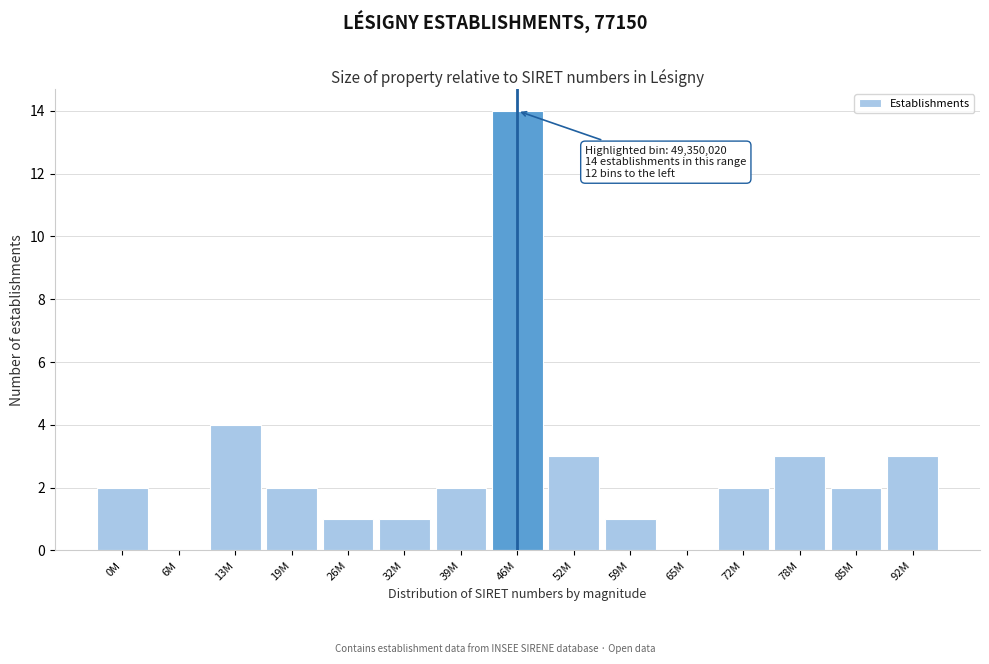

Reading left to right, transcribe all the data shown in this chart.

0M=2	6M=0	13M=4	19M=2	26M=1	32M=1	39M=2	46M=14	52M=3	59M=1	65M=0	72M=2	78M=3	85M=2	92M=3